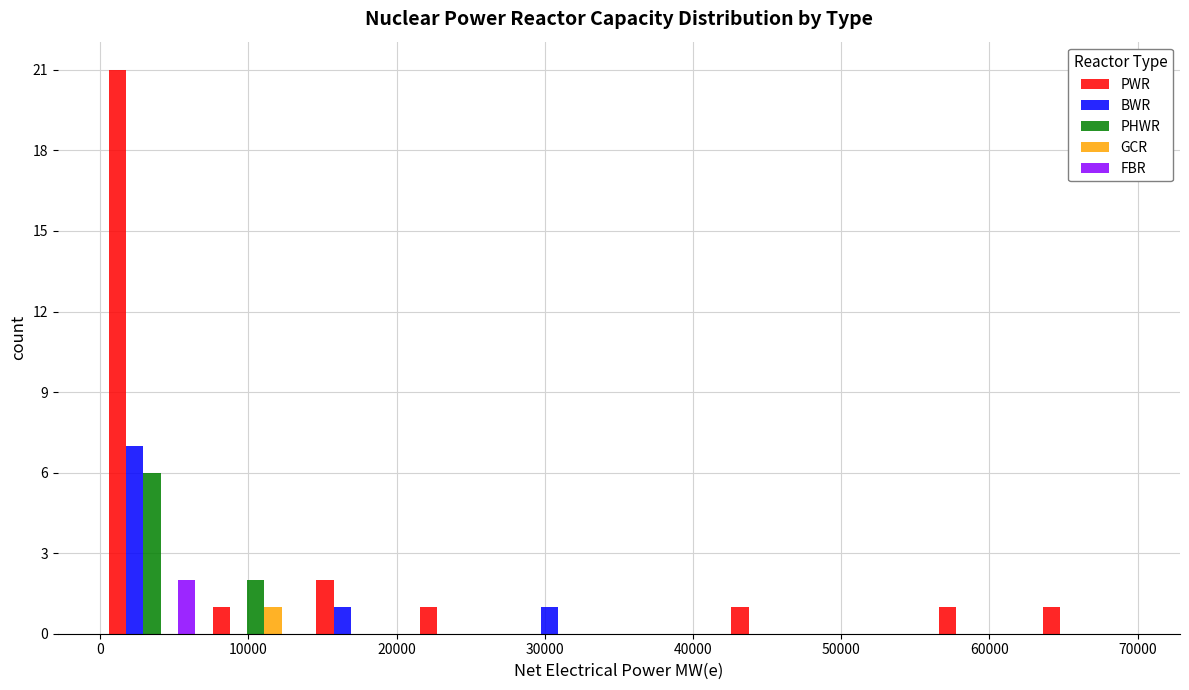

In the GCR series, which range on the x-axis has the tallest bar?

7000 to 14000